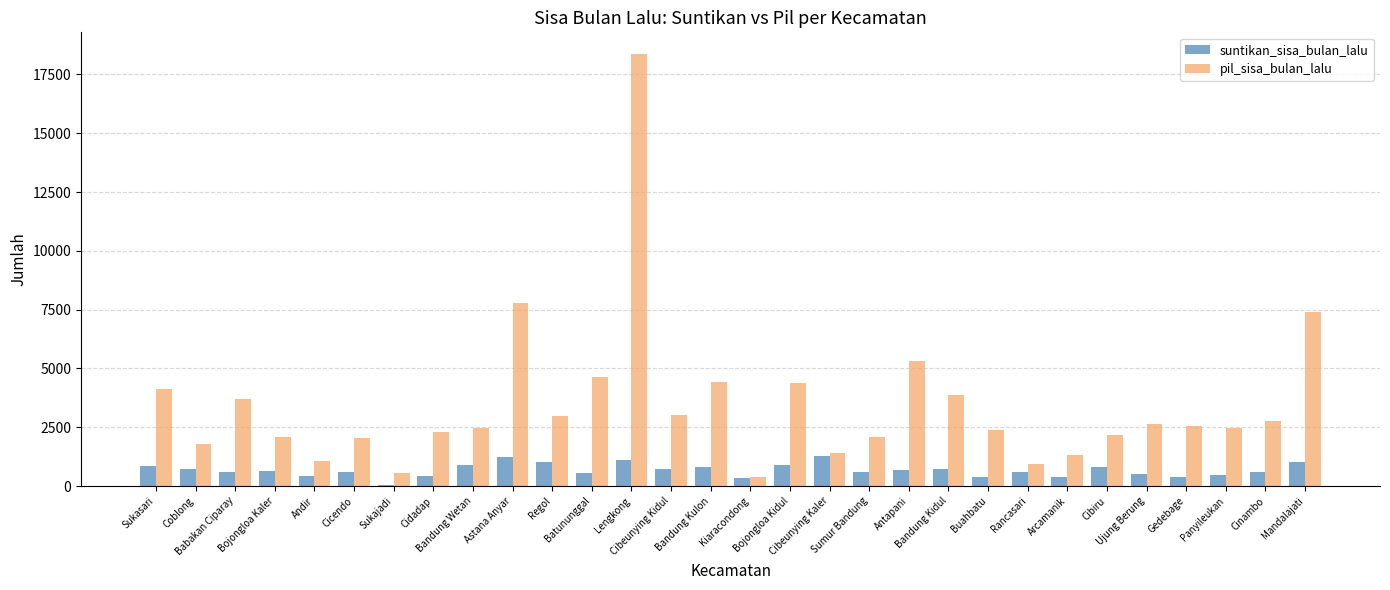

Are the bars grouped side by side (vs. stacked)?

Yes